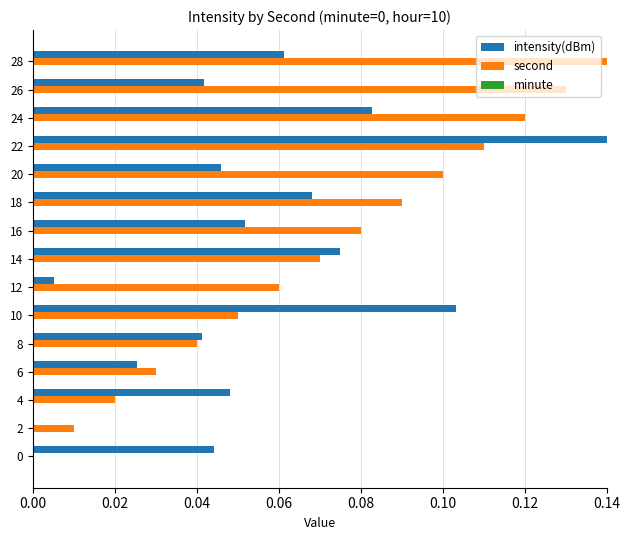

How many data points does each series have?

15